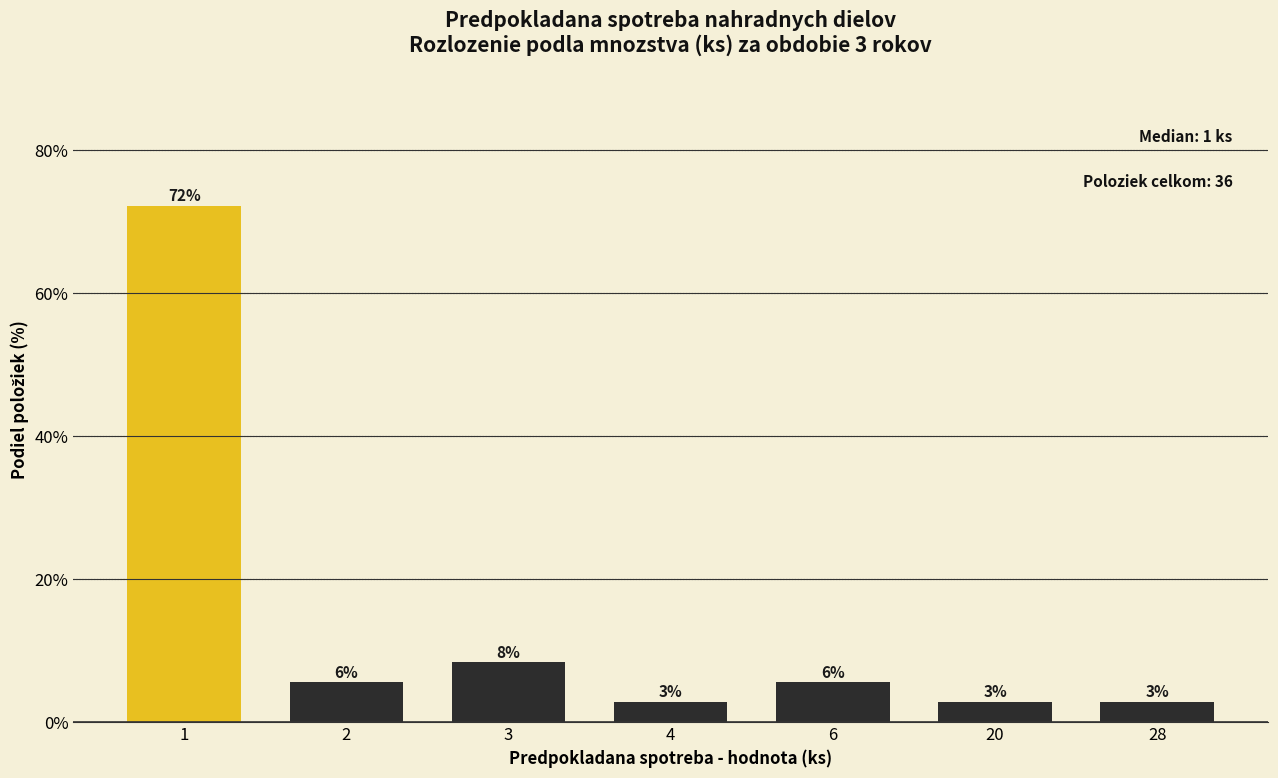

Are the bars horizontal?

No